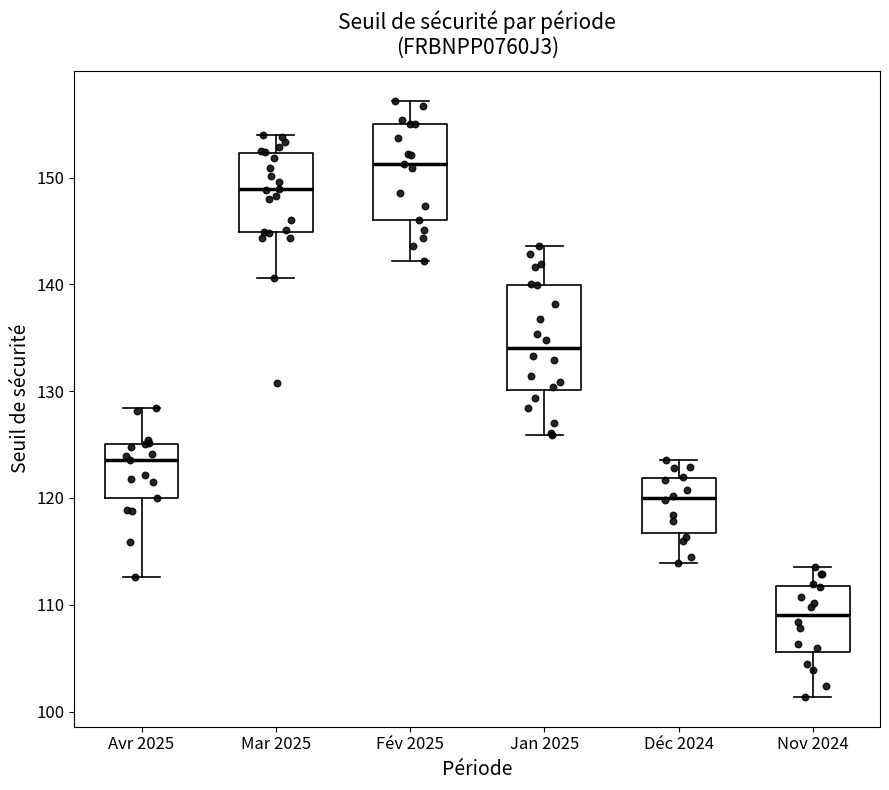

Reading left to right, read every box against the y-axis: the position of its median line, the range the box covers, and the ends of its whiskers. The values are not printed on the chart, so give them approximately, as read against the axis.

Avr 2025: median 124, box 120 to 125, whiskers 113 to 128
Mar 2025: median 149, box 145 to 152, whiskers 141 to 154
Fév 2025: median 151, box 146 to 155, whiskers 142 to 157
Jan 2025: median 134, box 130 to 140, whiskers 126 to 144
Déc 2024: median 120, box 117 to 122, whiskers 114 to 124
Nov 2024: median 109, box 106 to 112, whiskers 101 to 114